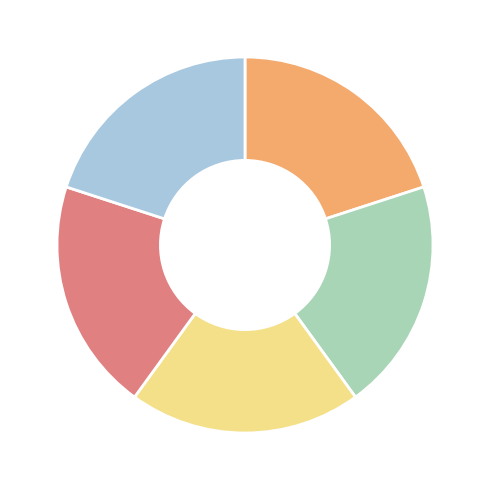

Is there any slice that represents more than half of the pie?

No